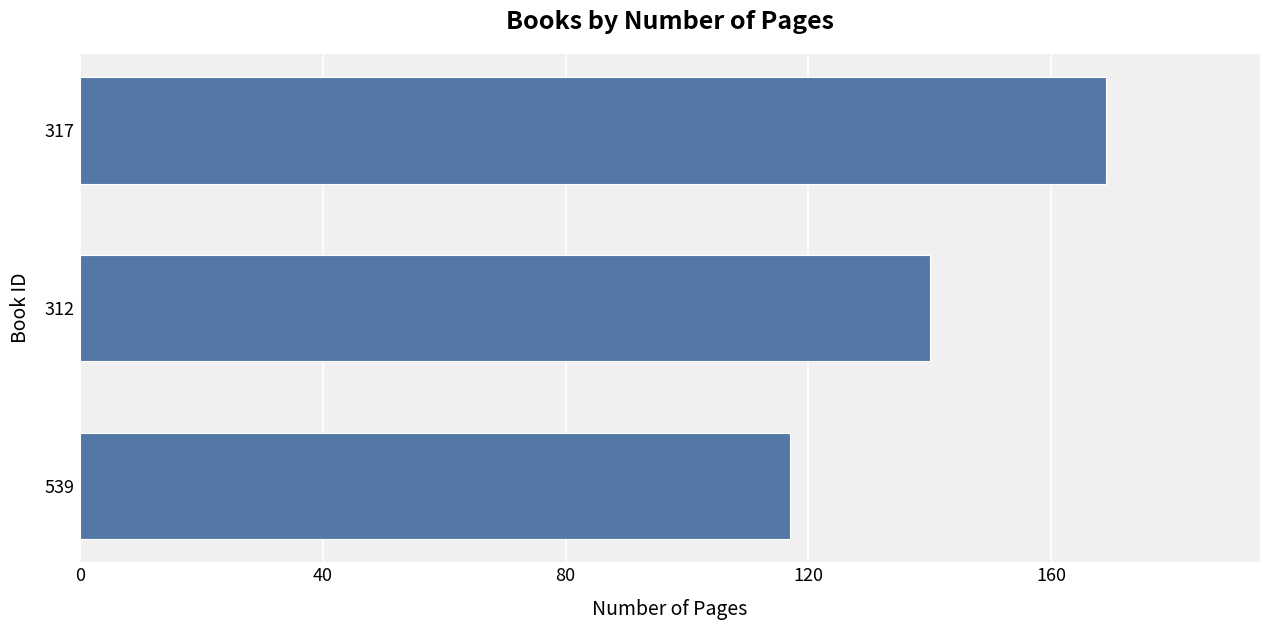

What is the difference between the second highest and minimum values?

23